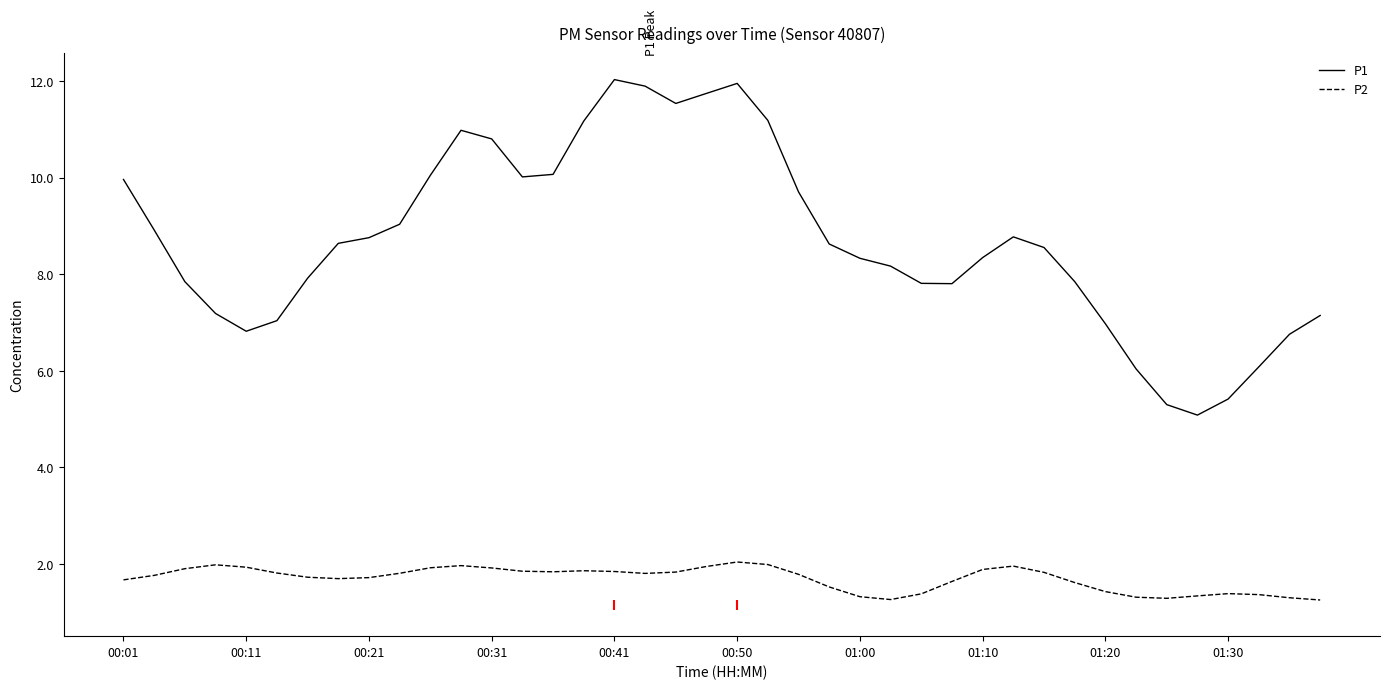

The P1 series shows 1.9 at 27. True or false?

False